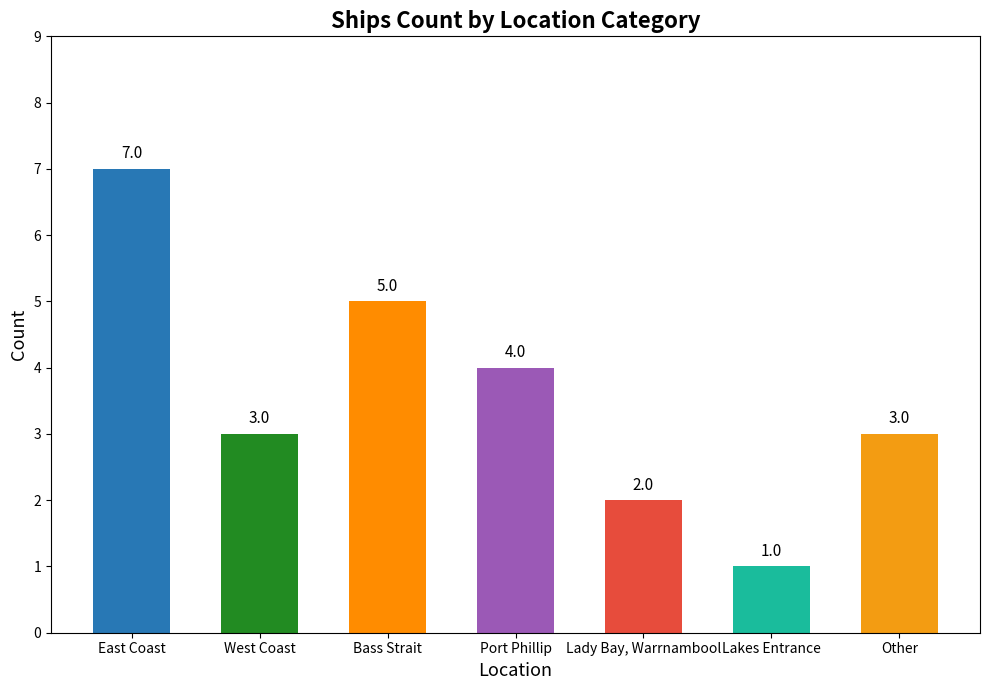

Approximately how many times larger is the value at Lakes Entrance compared to East Coast?

0.1